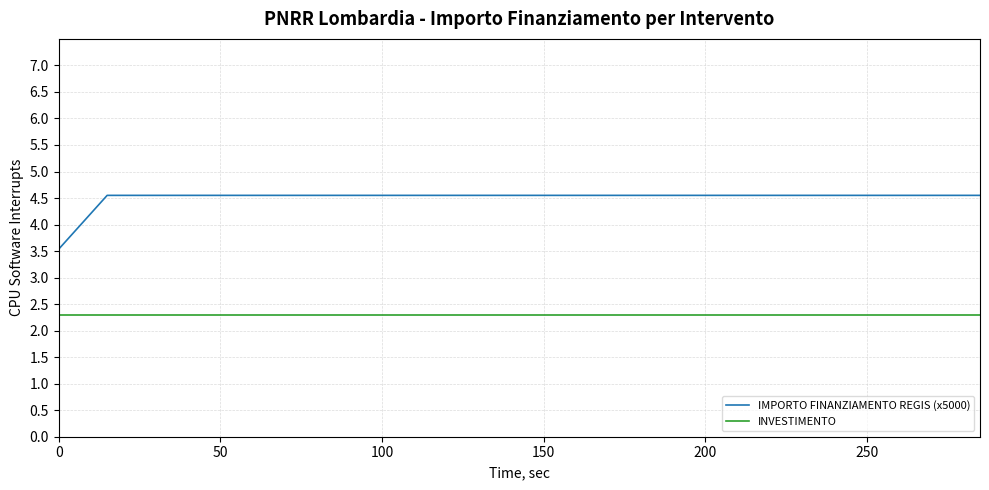

What is the smallest value displayed?

2.3